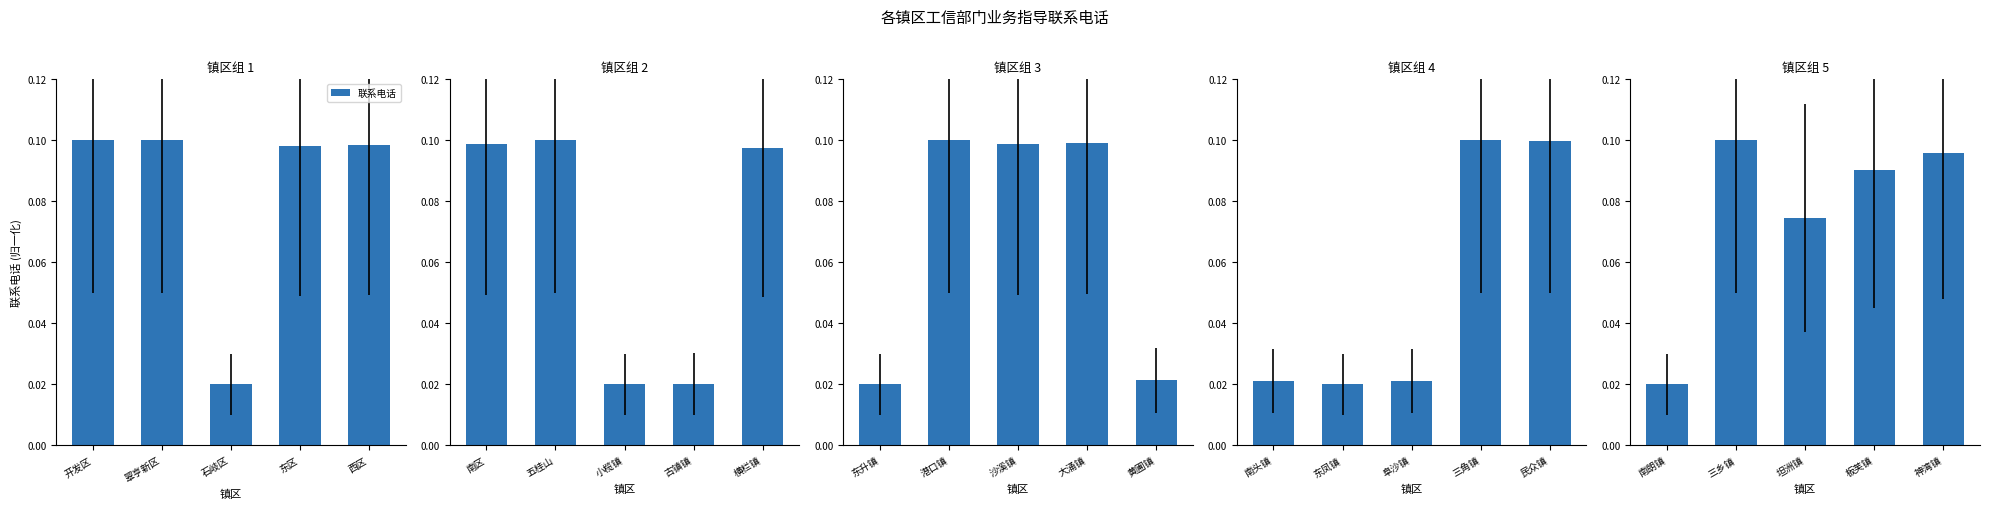

Which category has the highest value across all series?

三乡镇